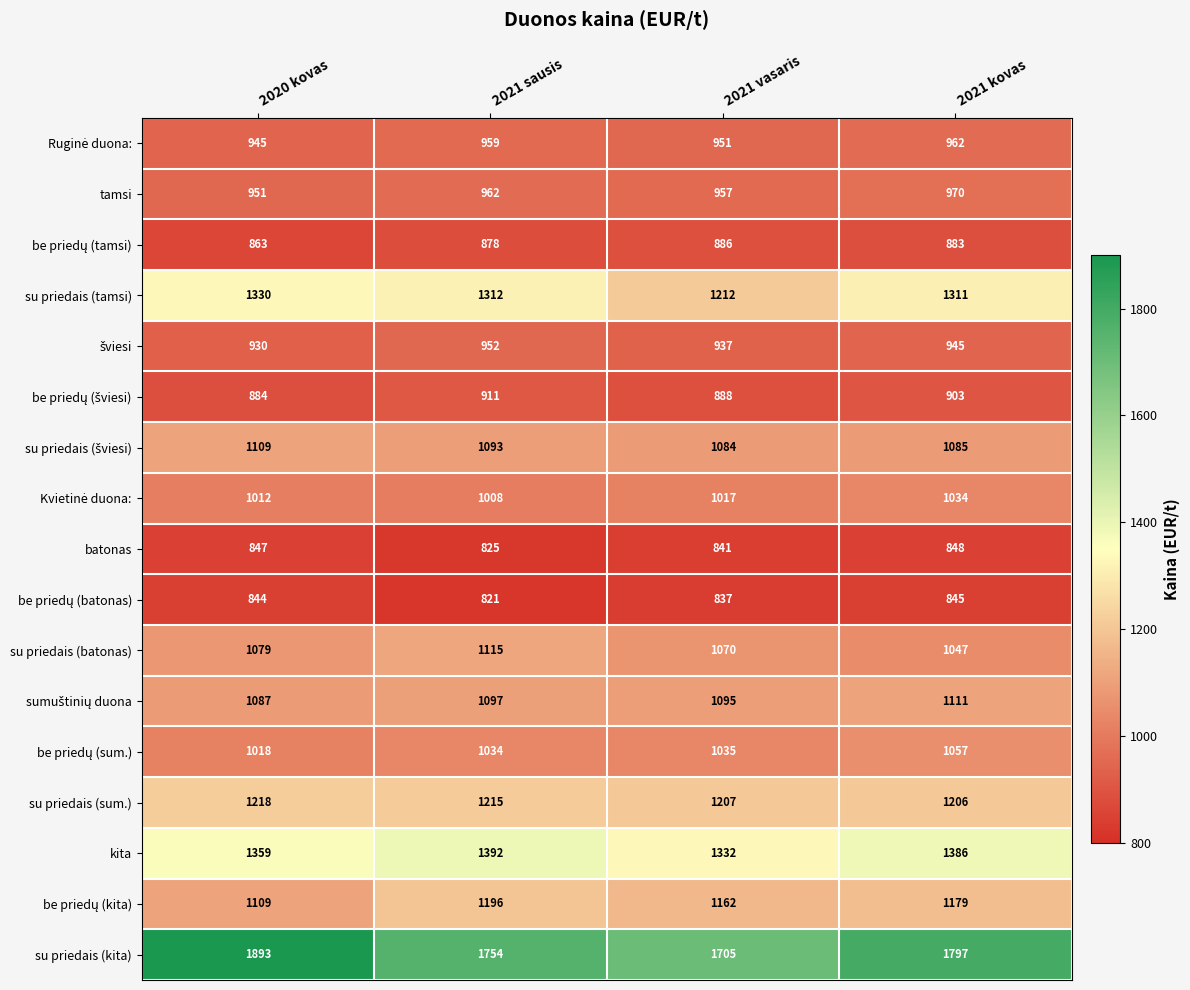

Which category has the highest value in the su priedais (kita) series?

2020 kovas